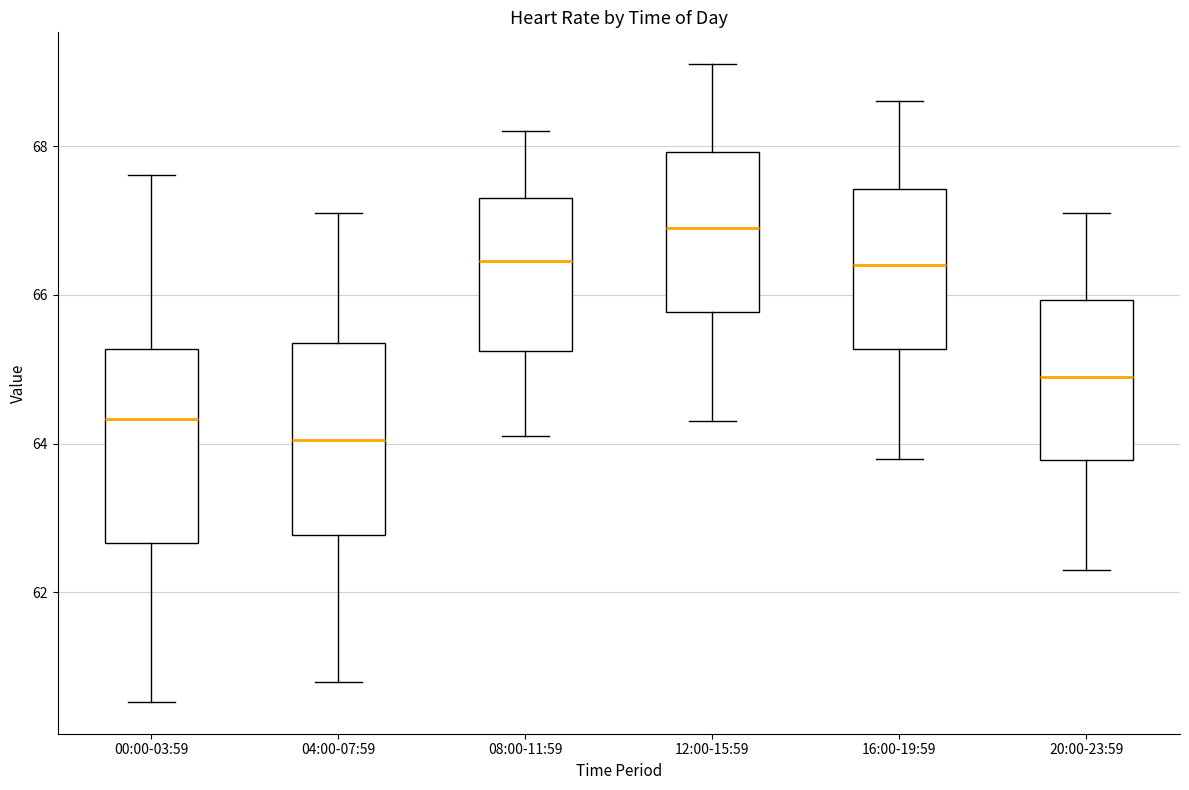

Reading left to right, read every box against the y-axis: the position of its median line, the range the box covers, and the ends of its whiskers. The values are not printed on the chart, so give them approximately, as read against the axis.

00:00-03:59: median 64.4, box 62.6 to 65.2, whiskers 60.6 to 67.6
04:00-07:59: median 64.0, box 62.8 to 65.4, whiskers 60.8 to 67.2
08:00-11:59: median 66.4, box 65.2 to 67.4, whiskers 64.2 to 68.2
12:00-15:59: median 67.0, box 65.8 to 68.0, whiskers 64.4 to 69.2
16:00-19:59: median 66.4, box 65.2 to 67.4, whiskers 63.8 to 68.6
20:00-23:59: median 65.0, box 63.8 to 66.0, whiskers 62.4 to 67.2